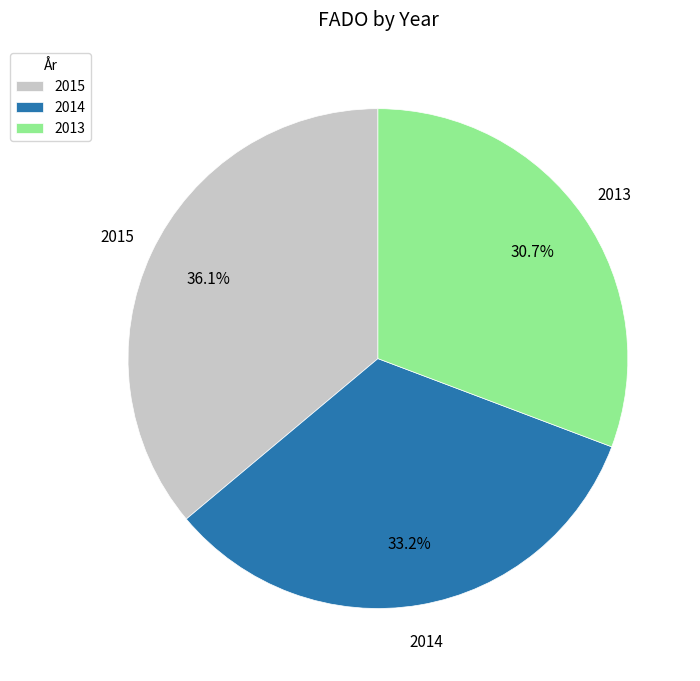

What portion of the pie excludes 2014?

66.8%